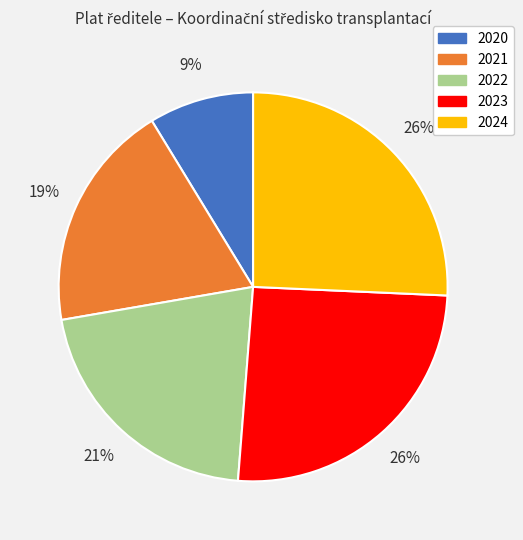

Is 2022 the majority of the pie?

No